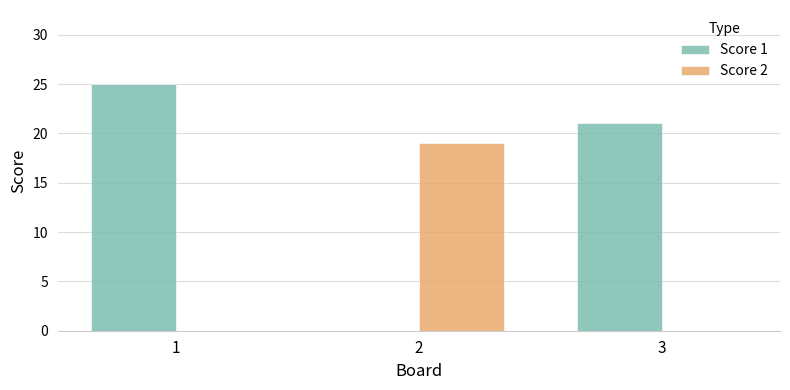

How many Score 1 values are between 0 and 25?

3